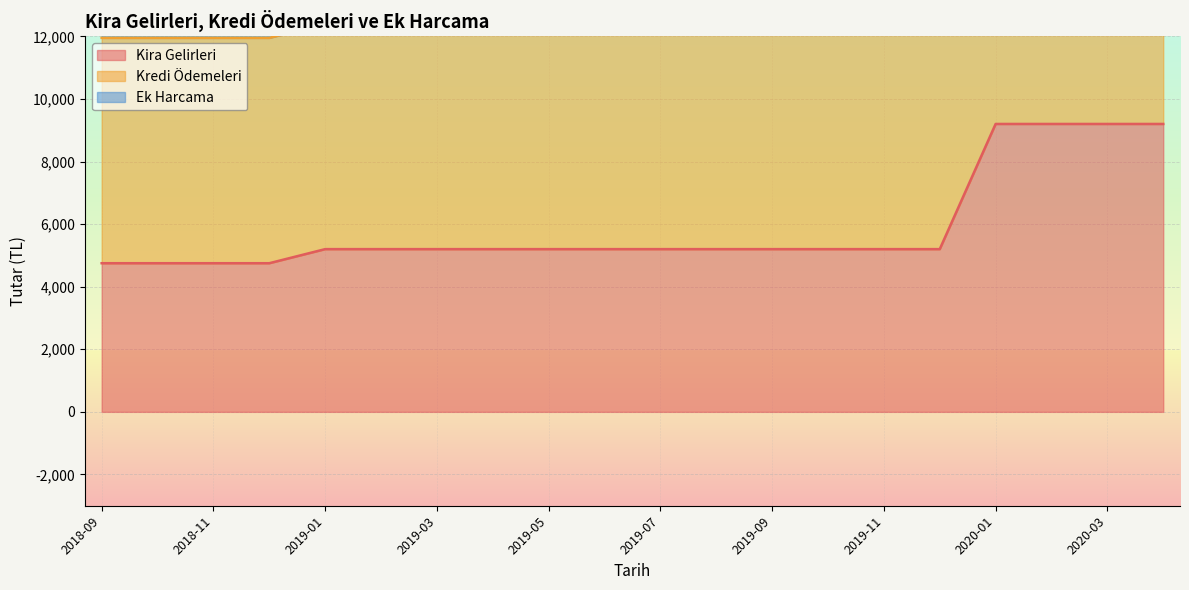

List the labels in order of Ek Harcama value, smallest first.

2018-09, 2018-10, 2018-11, 2018-12, 2019-01, 2019-02, 2019-03, 2019-04, 2019-05, 2019-06, 2019-07, 2019-08, 2019-09, 2019-10, 2019-11, 2019-12, 2020-01, 2020-02, 2020-03, 2020-04